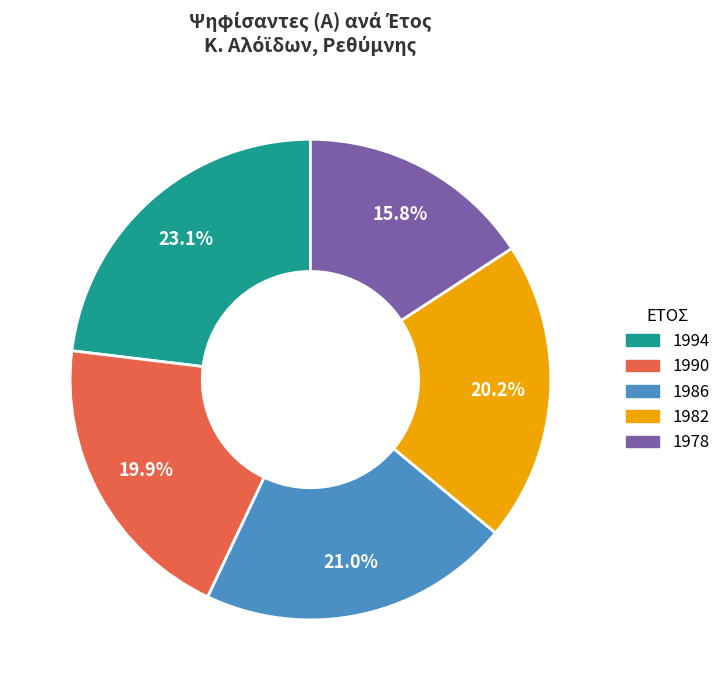

Is there any slice that represents more than half of the pie?

No